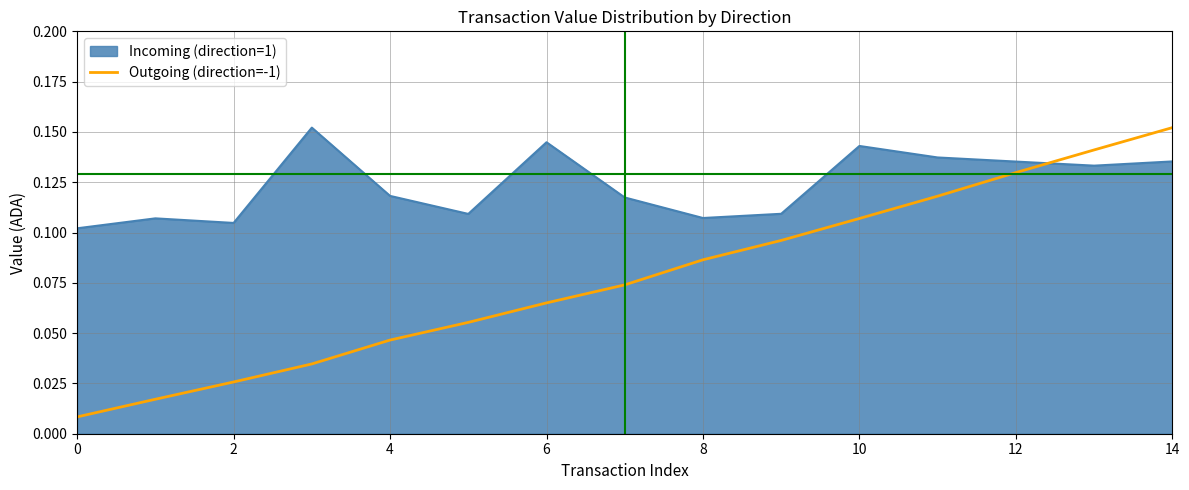

Which series has the largest total across all categories?

Incoming (direction=1)